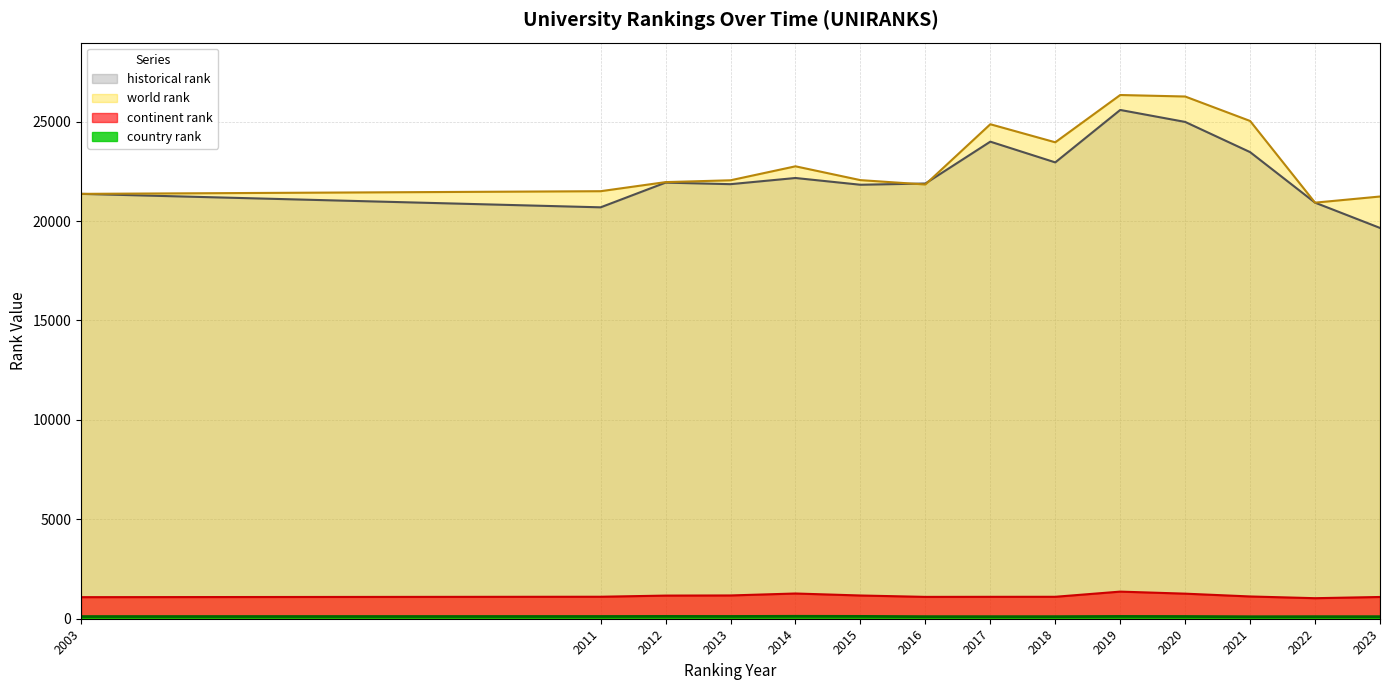

At which category is the sum across all series the highest?

2019